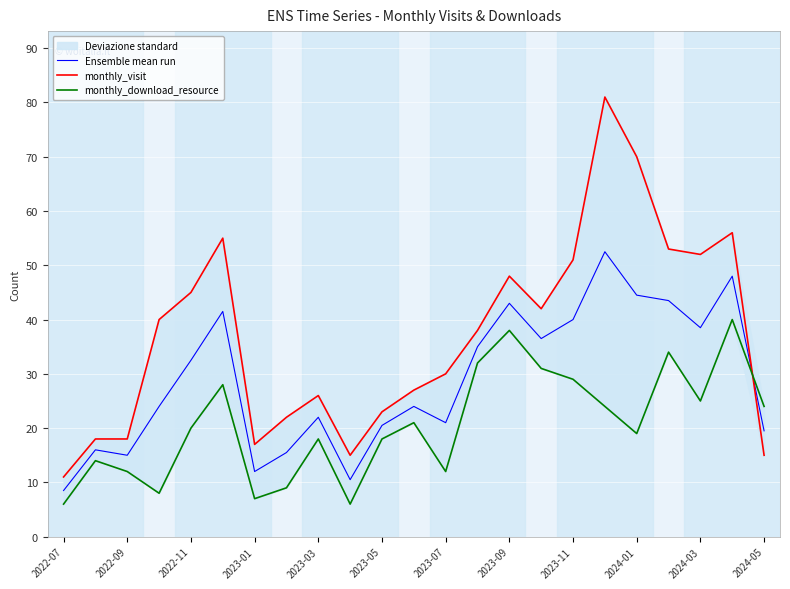

Where is Ensemble mean run nearest to the value 30?

2022-11